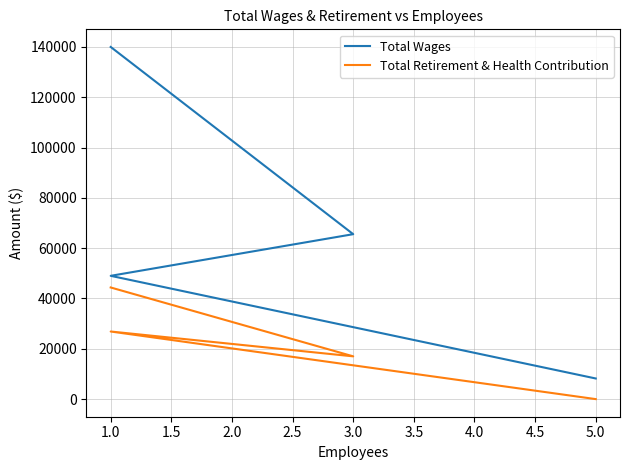

True or false: Total Retirement & Health Contribution and Total Wages cross at least once.

False